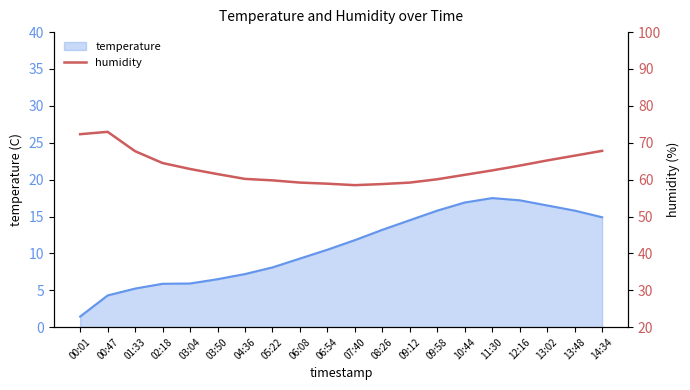

Where does the data first go above 62?

00:01